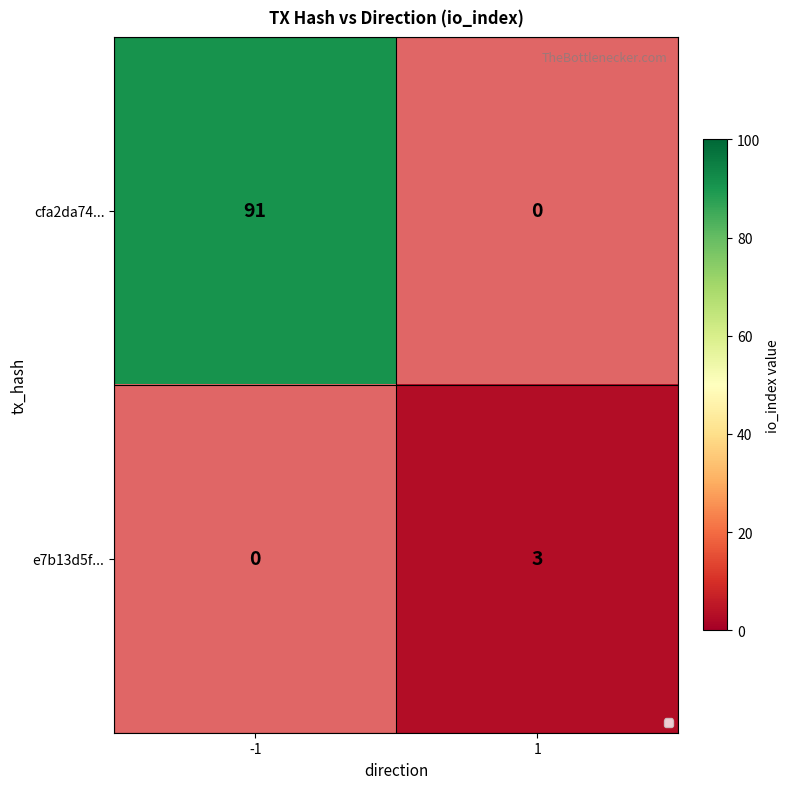

How many series are shown in this chart?

2